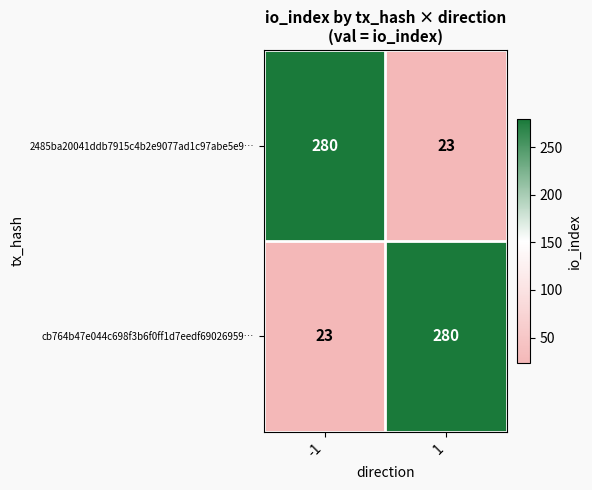

Rank the series at 1 from lowest to highest value.

2485ba20041ddb7915c4b2e9077ad1c97abe5e9…, cb764b47e044c698f3b6f0ff1d7eedf69026959…